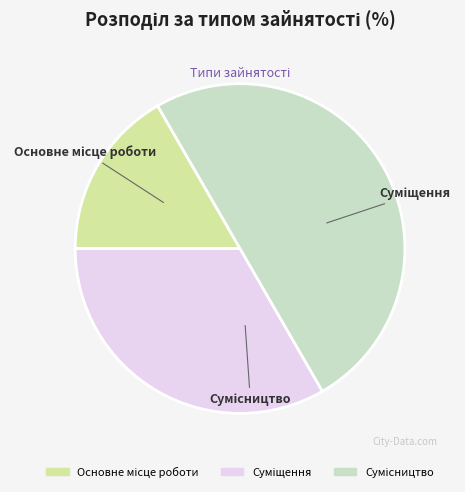

True or false: Основне місце роботи accounts for 26% of the total.

False